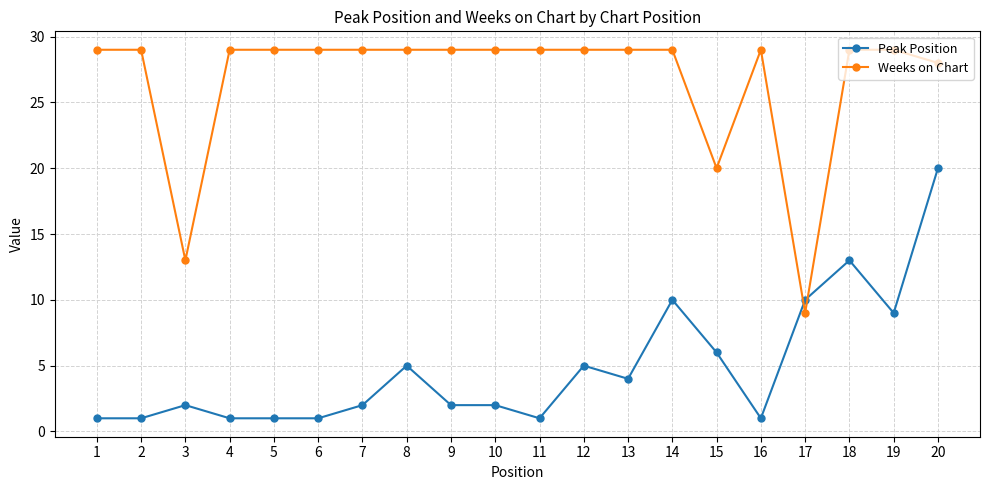

Between which two adjacent categories do Weeks on Chart and Peak Position first intersect?

16 and 17